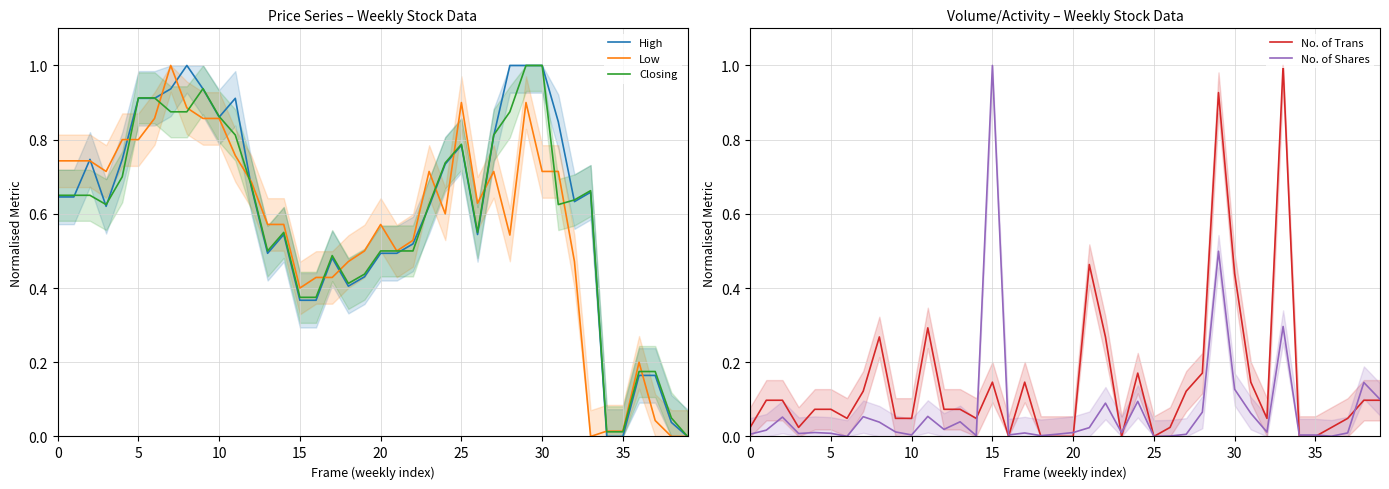

What is the average value of the No. of Trans series?

0.1